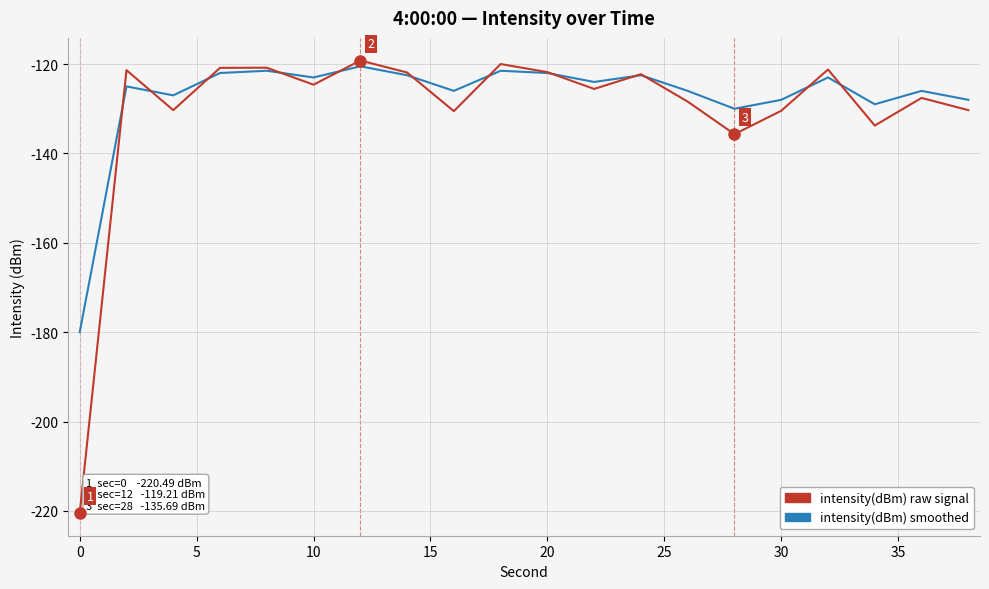

What is the minimum value shown in the chart?

-220.5